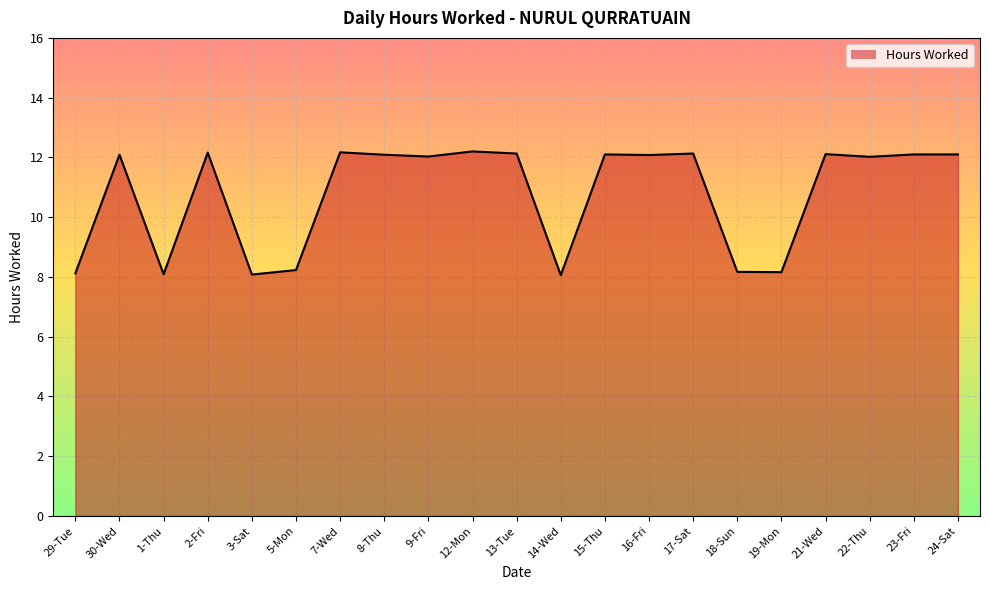

What is the ratio of the value at 30-Wed to the value at 1-Thu?

1.5